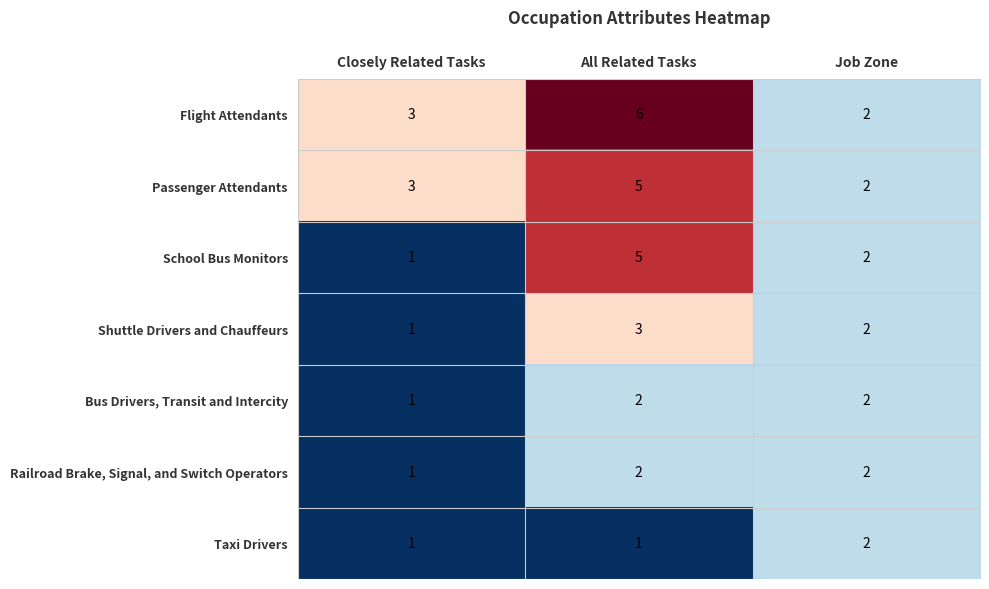

At which label does School Bus Monitors reach its peak?

All Related Tasks